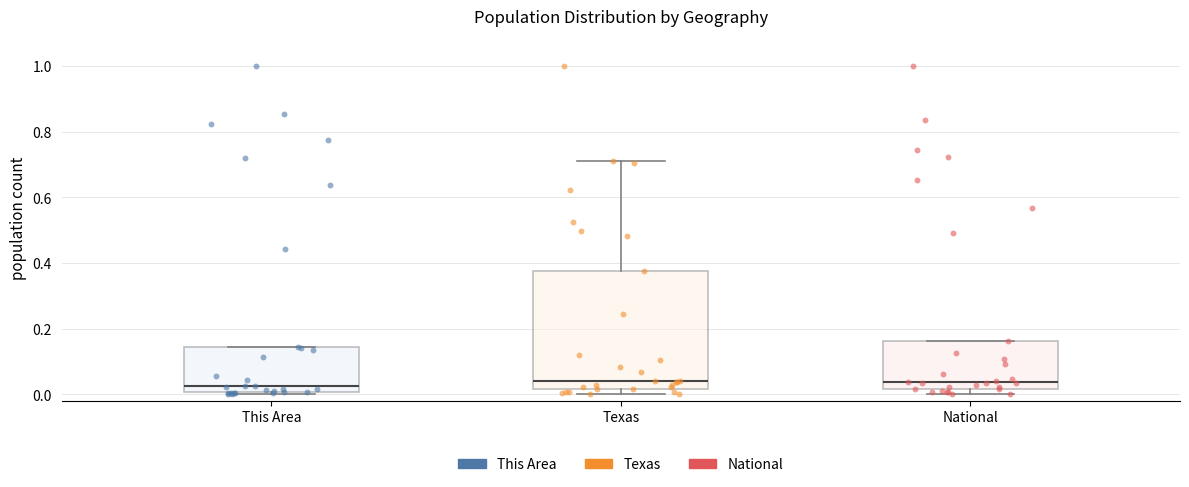

Where does the median line of the box for Texas sit on the y-axis? The values are not printed on the chart, so give them approximately, as read against the axis.

0.04